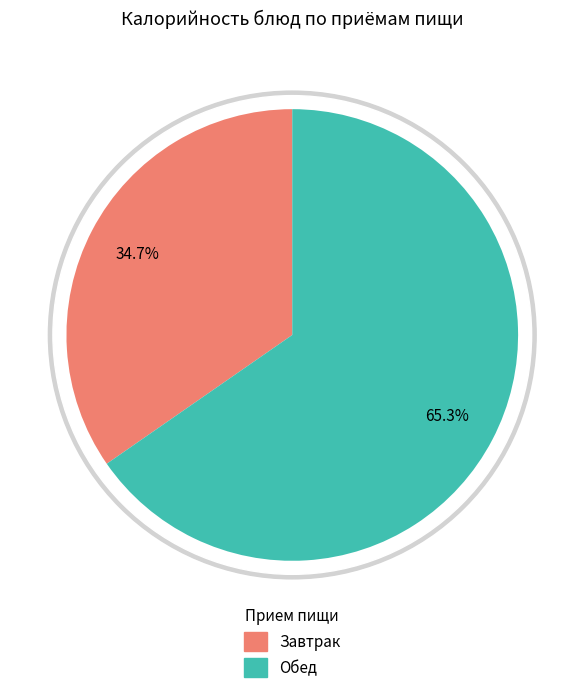

Is it true that Суп картофельный с горохом is 2% of the pie?

False